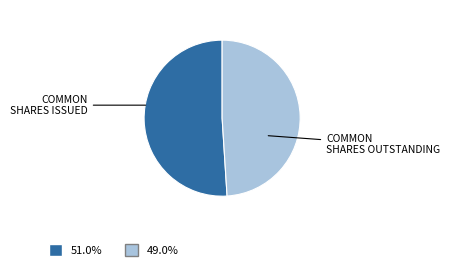

Does any single category account for the majority?

Yes